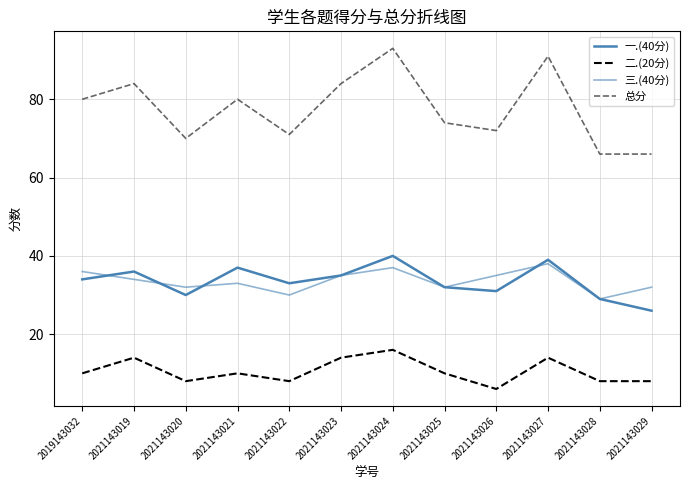

How many lines are shown in the chart?

4